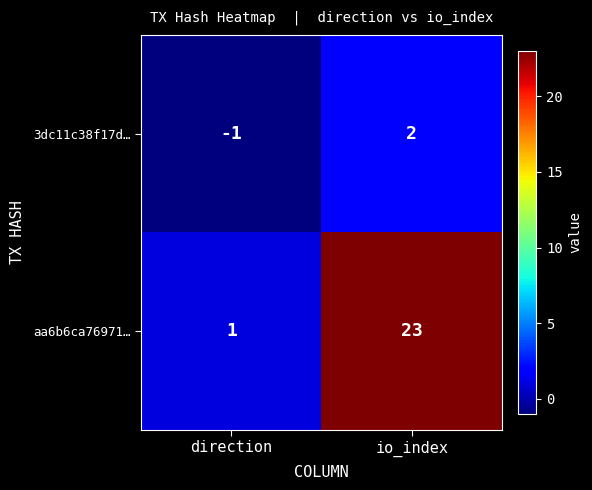

Is the value of 3dc11c38f17d… at direction greater than the value of aa6b6ca76971… at io_index?

No